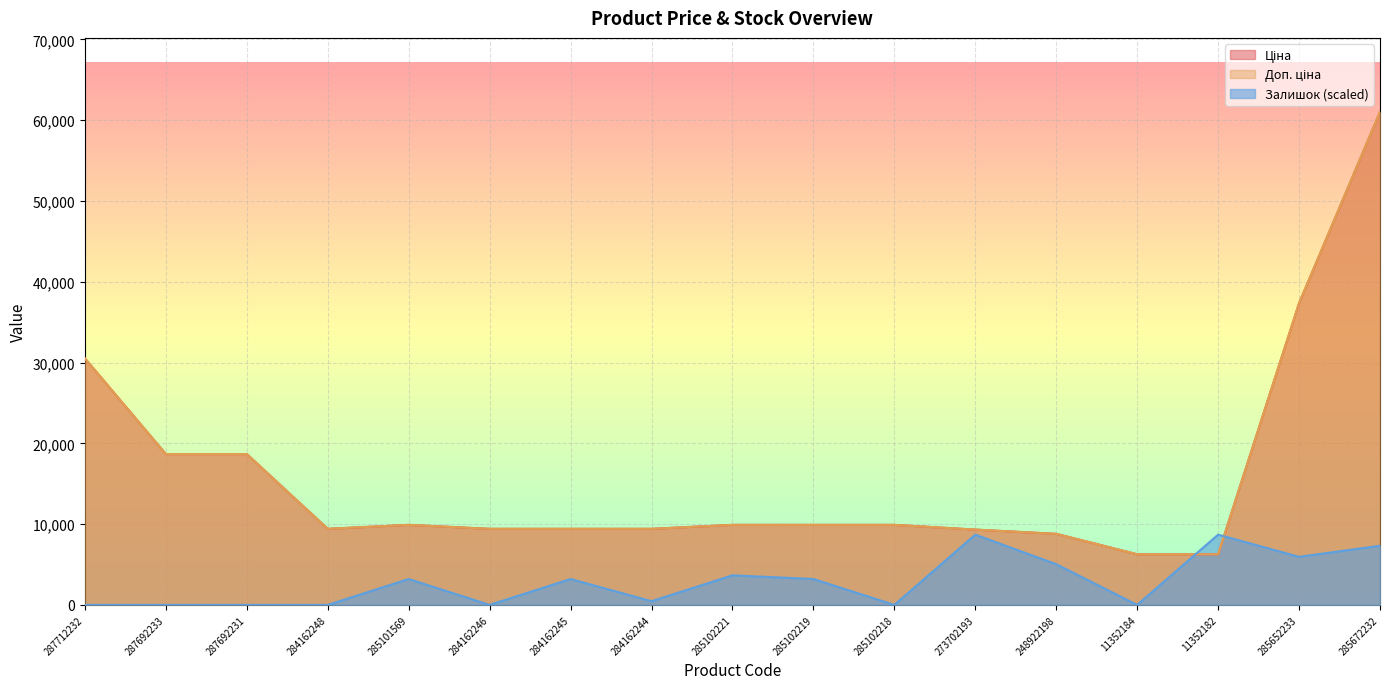

Is it true that Залишок equals 5251.1 at 273702193?

False